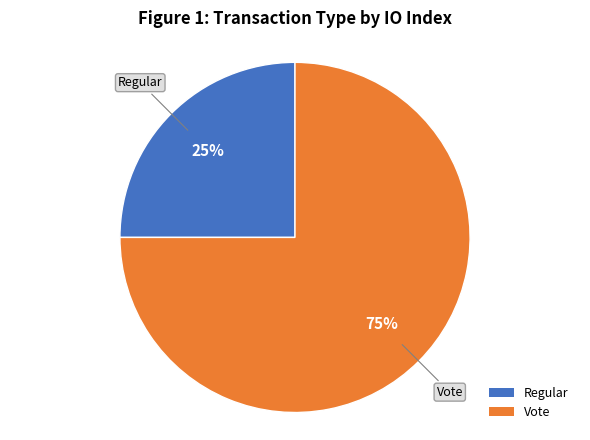

Which slice is the smallest?

Regular